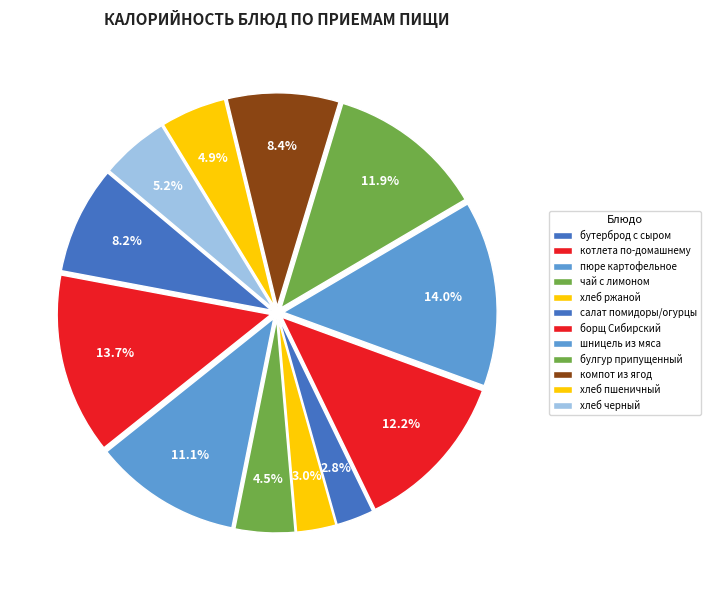

Count the number of slices in the pie.

12